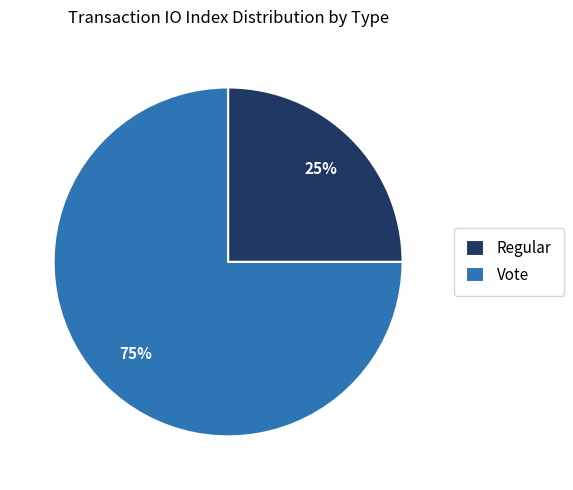

To the nearest percent, what is the difference between the largest and smallest slice percentages?

50%